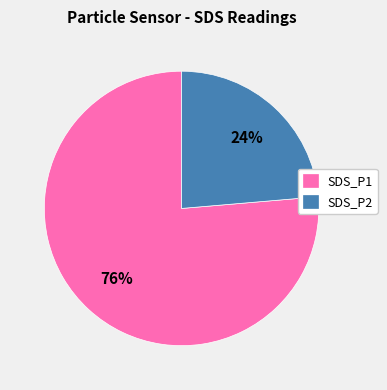

Is the sum of SDS_P1 and SDS_P2 greater than half?

Yes